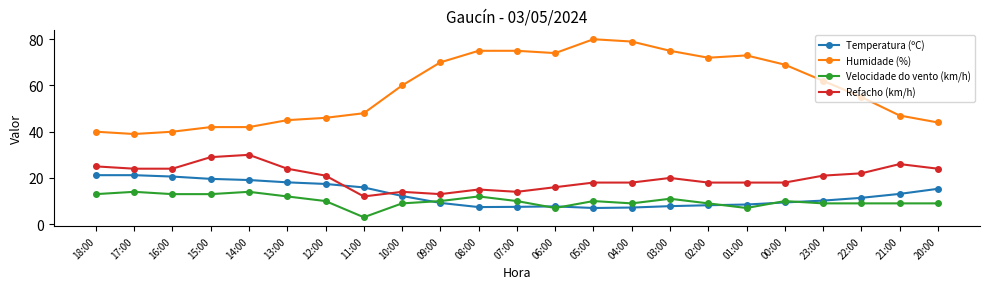

True or false: Humidade (%) has more than 1 points higher than both neighbors.

True